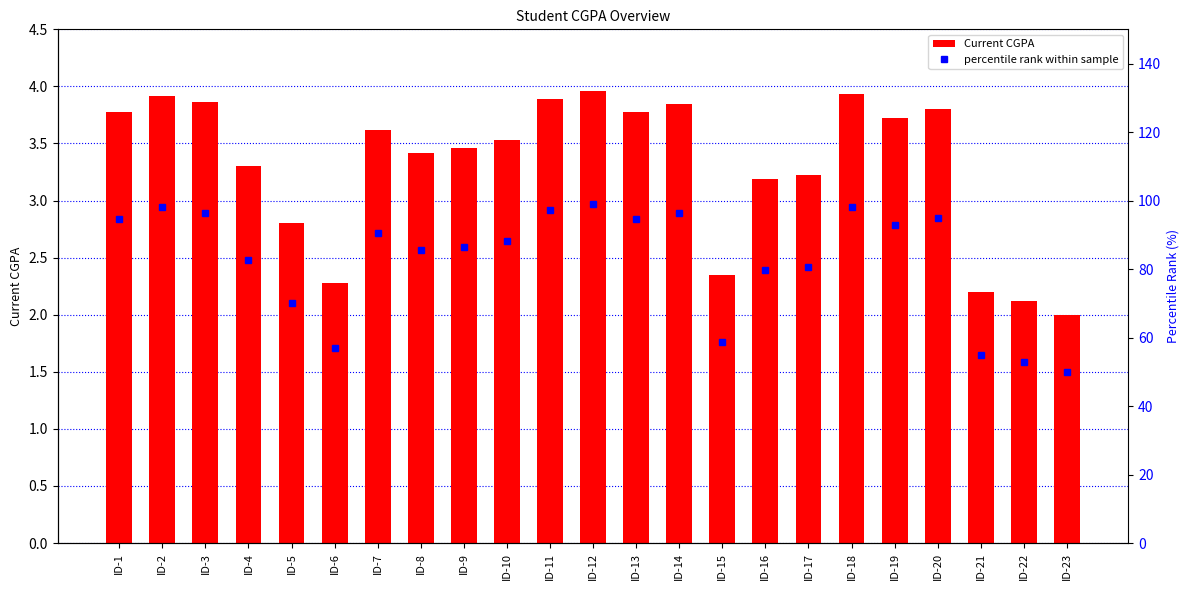

At which label is Current CGPA closest to 2?

ID-23